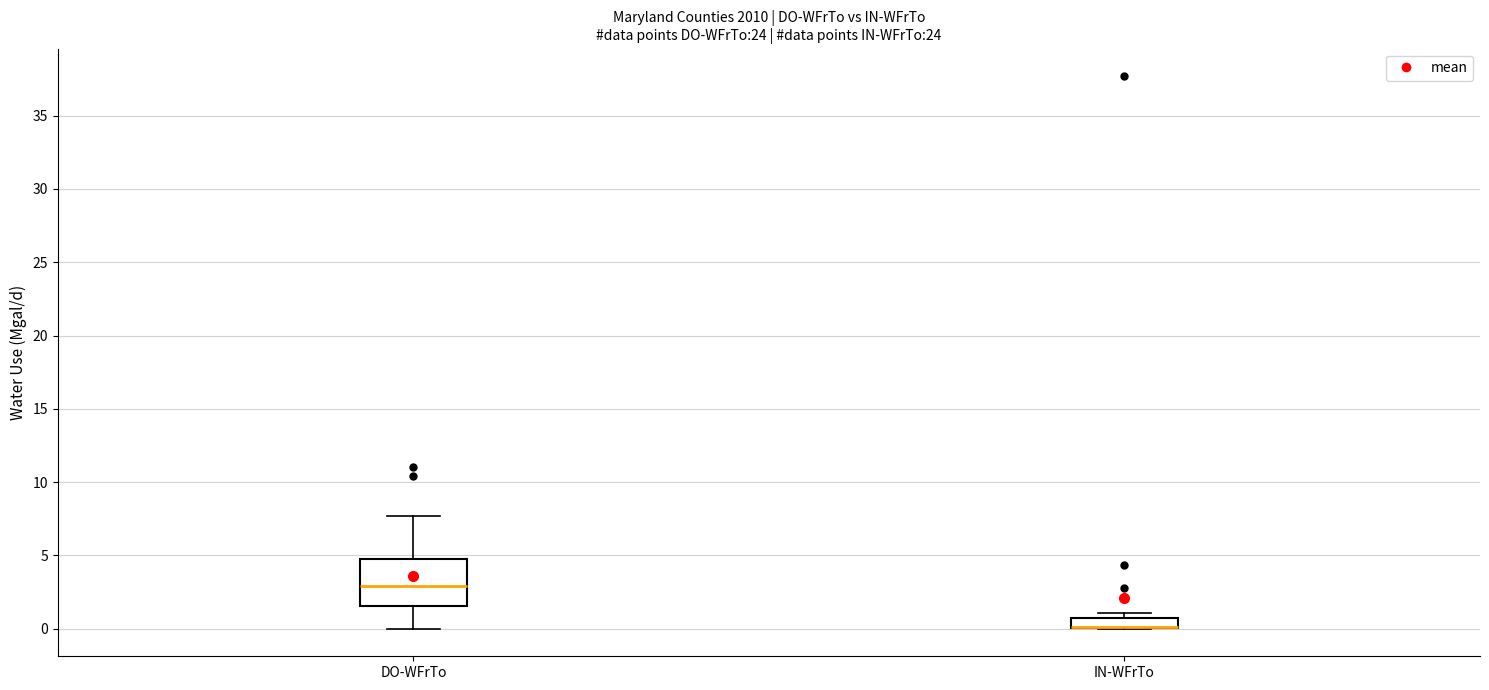

Comparing the boxes themselves (not the whiskers), which one is the tallest?

DO-WFrTo